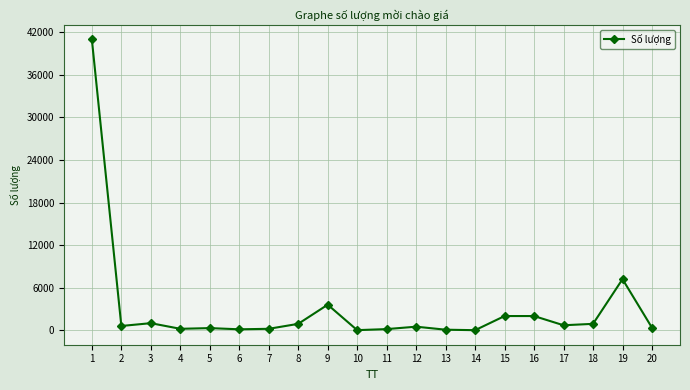

Approximately how many times larger is the value at 1 compared to 4?

205.0